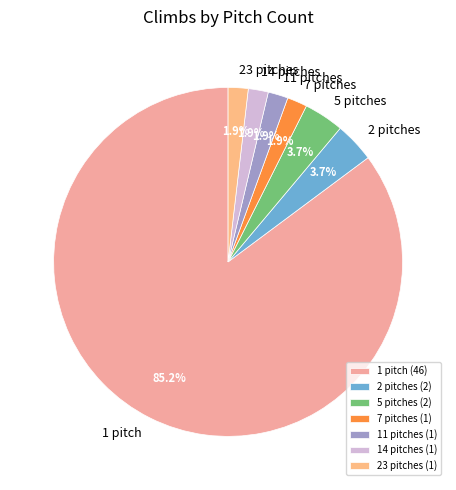

To the nearest percent, what is the difference between the largest and smallest slice percentages?

83%